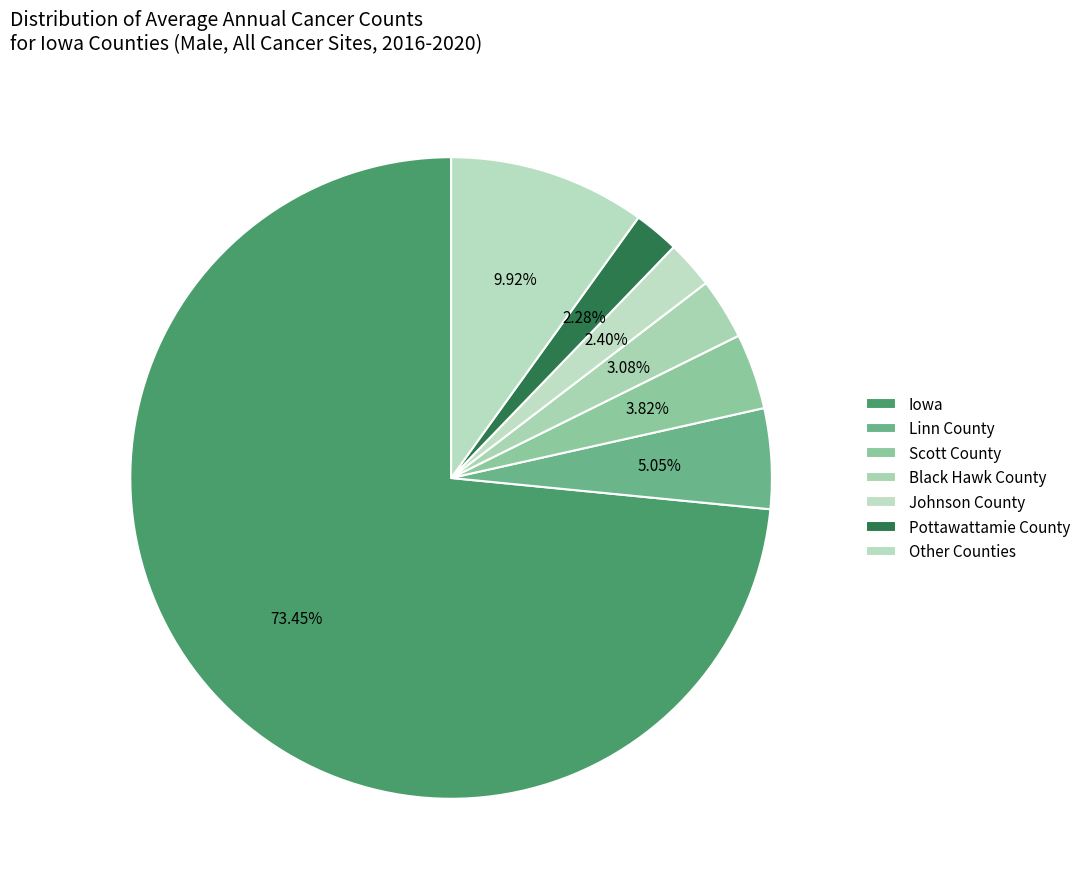

How many slices are in this pie chart?

7